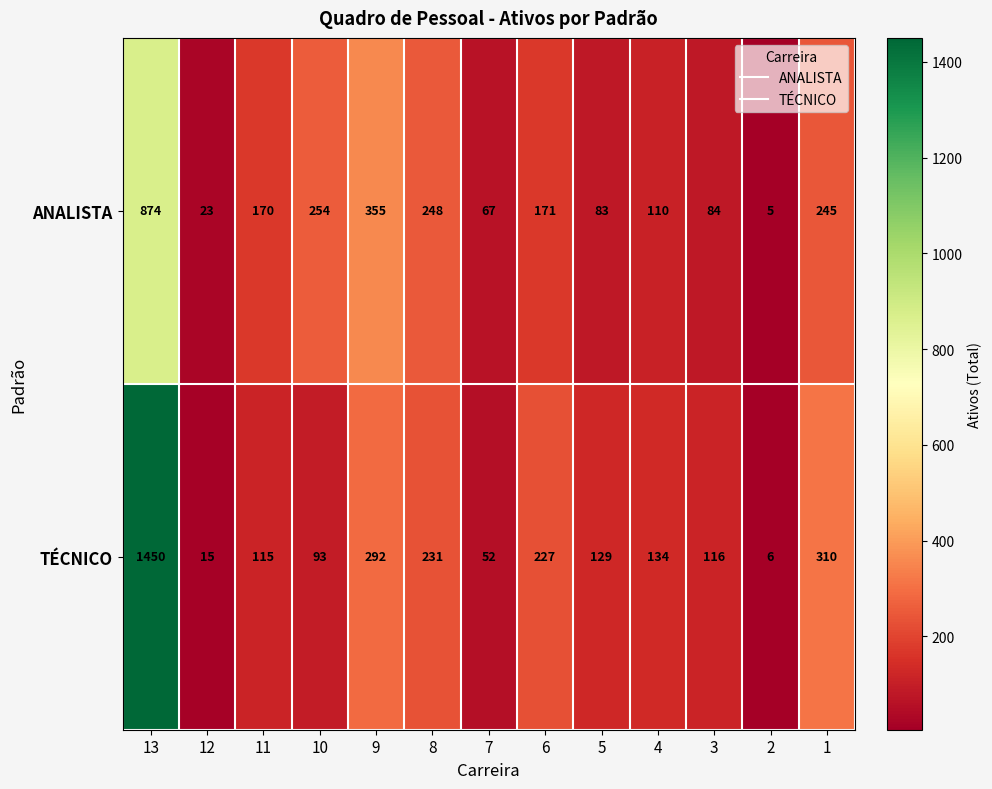

How many series are shown in this chart?

2